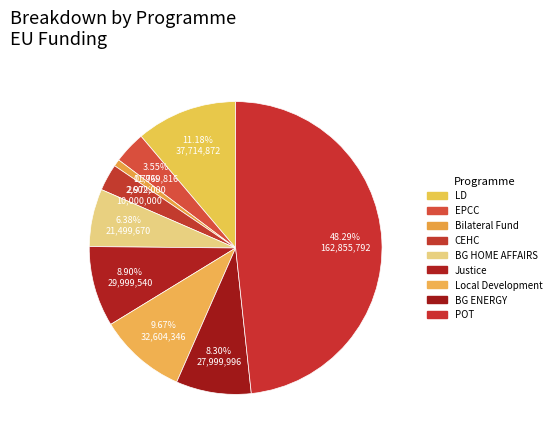

What is the total percentage of Local Development and BG HOME AFFAIRS?

16.0%